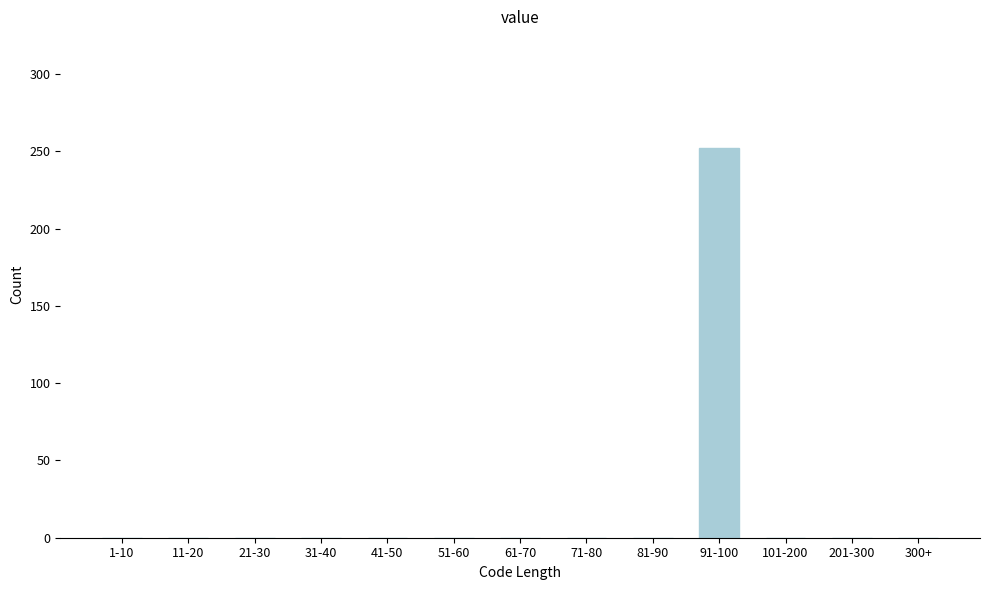

Reading right to left, extract all data points from this chart.

300+=0	201-300=0	101-200=0	91-100=252	81-90=0	71-80=0	61-70=0	51-60=0	41-50=0	31-40=0	21-30=0	11-20=0	1-10=0